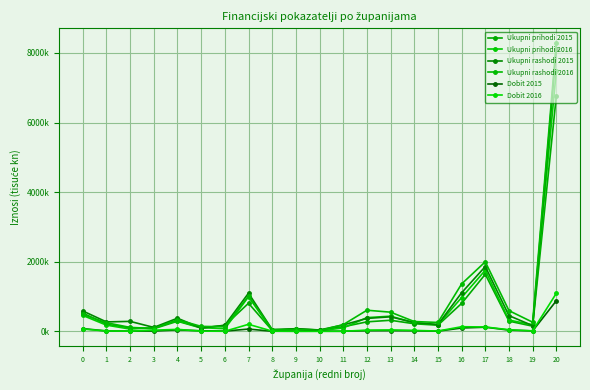

Is the value of Dobit 2016 at 19 greater than the value of Ukupni rashodi 2015 at 6?

No